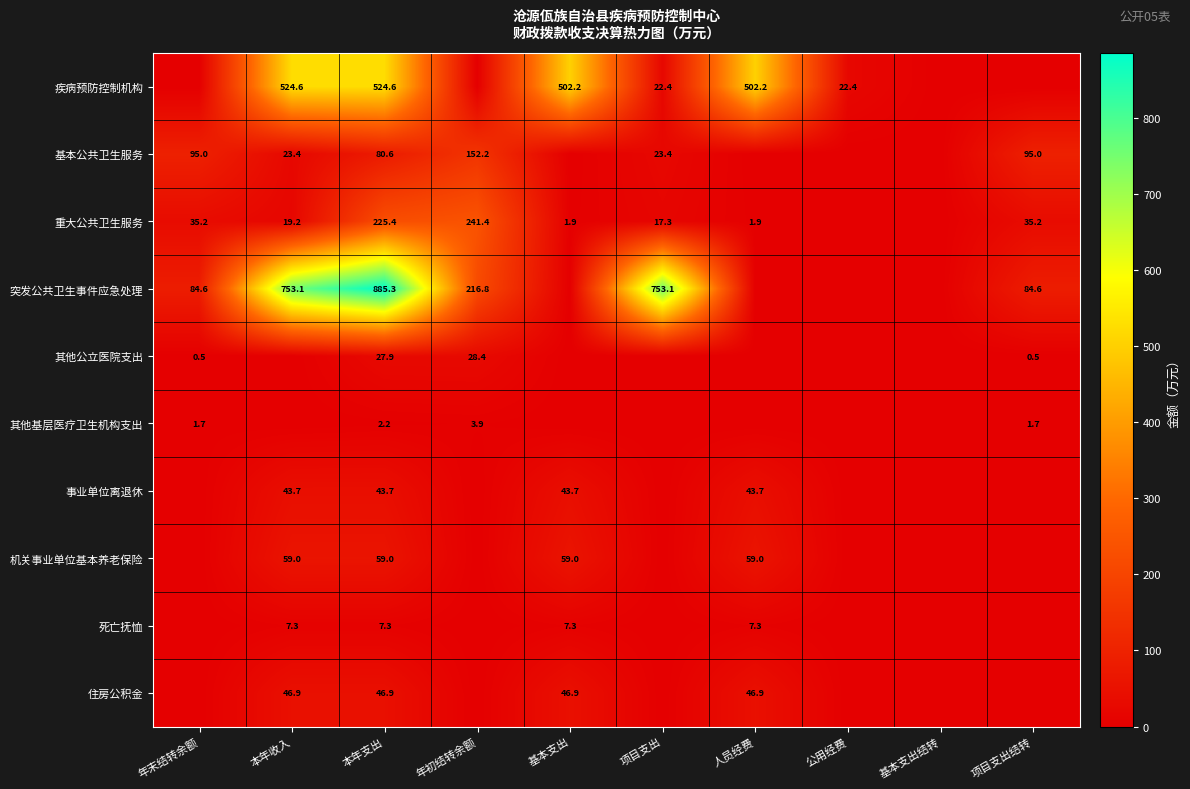

What is the sum of the 重大公共卫生服务 values at 项目支出结转 and 人员经费?

37.1